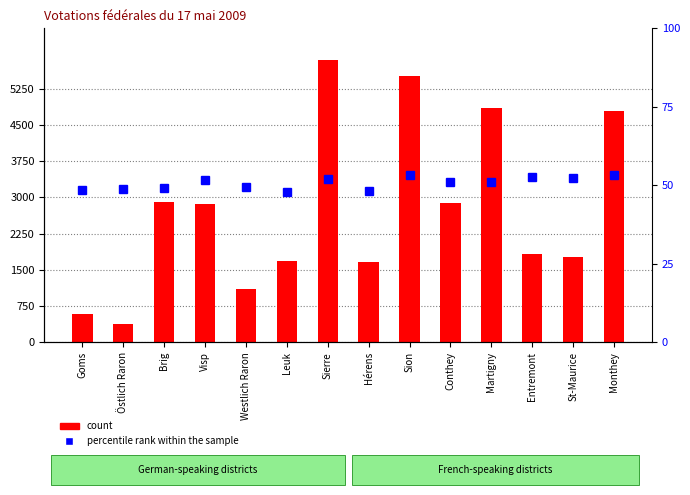

Reading right to left, list all the values displayed in this chart.

count: 4799.0	1770.0	1834.0	4848.0	2880.0	5516.0	1663.0	5835.0	1692.0	1102.0	2874.0	2910.0	383.0	582.0
percentile rank within the sample: 53.4	52.2	52.5	51.0	51.2	53.3	48.3	52.1	48.0	49.5	51.7	49.2	48.7	48.5